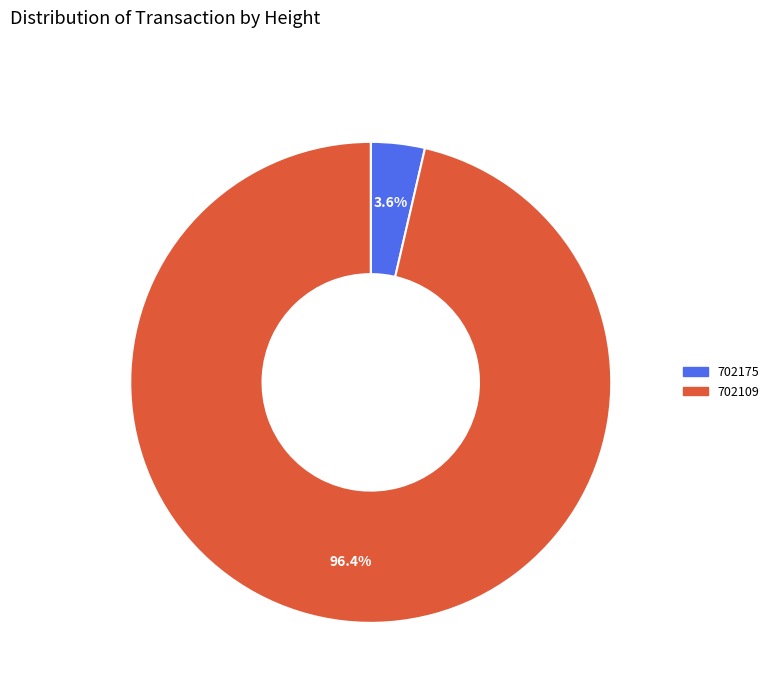

To the nearest percent, what is the average slice percentage?

50%